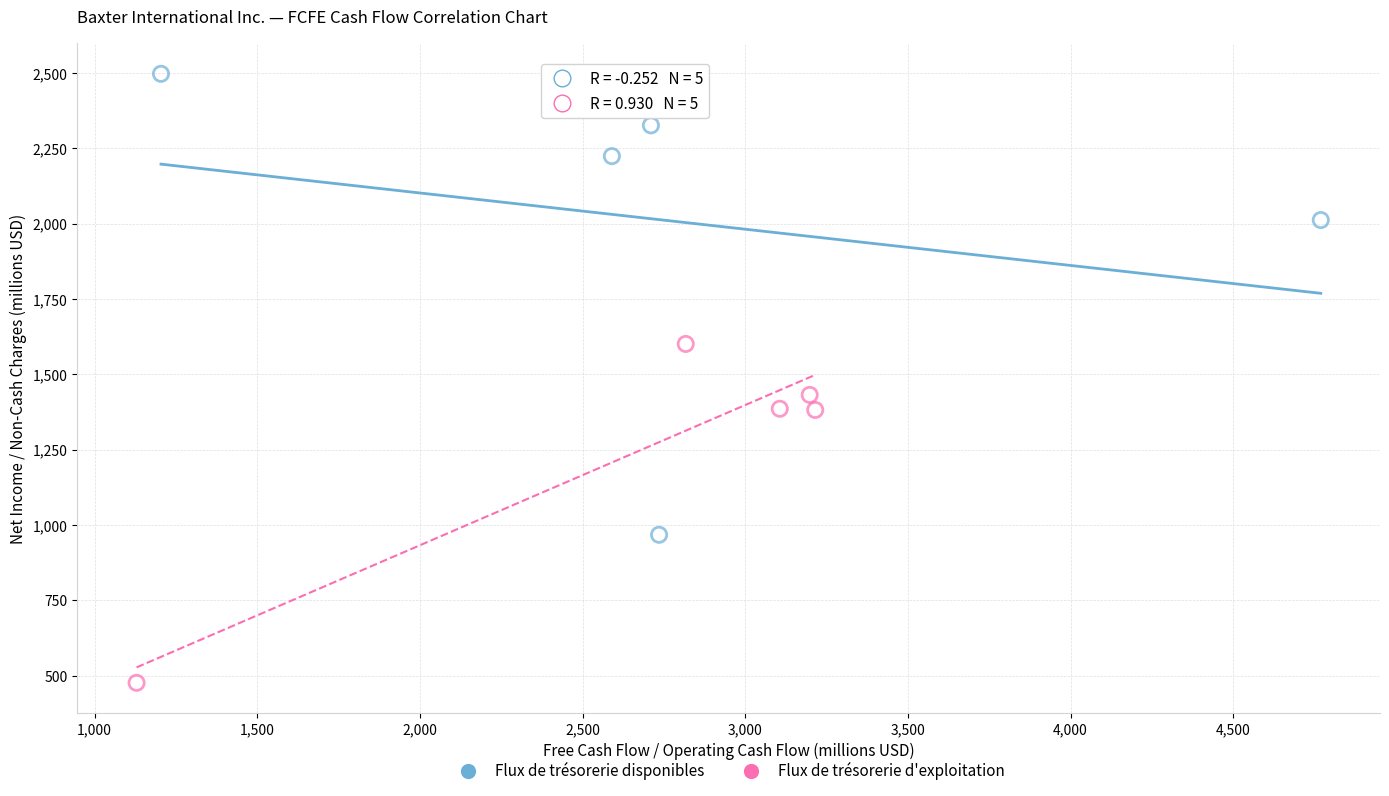

Which series has the largest Y range (max minus min)?

Flux de trésorerie disponibles